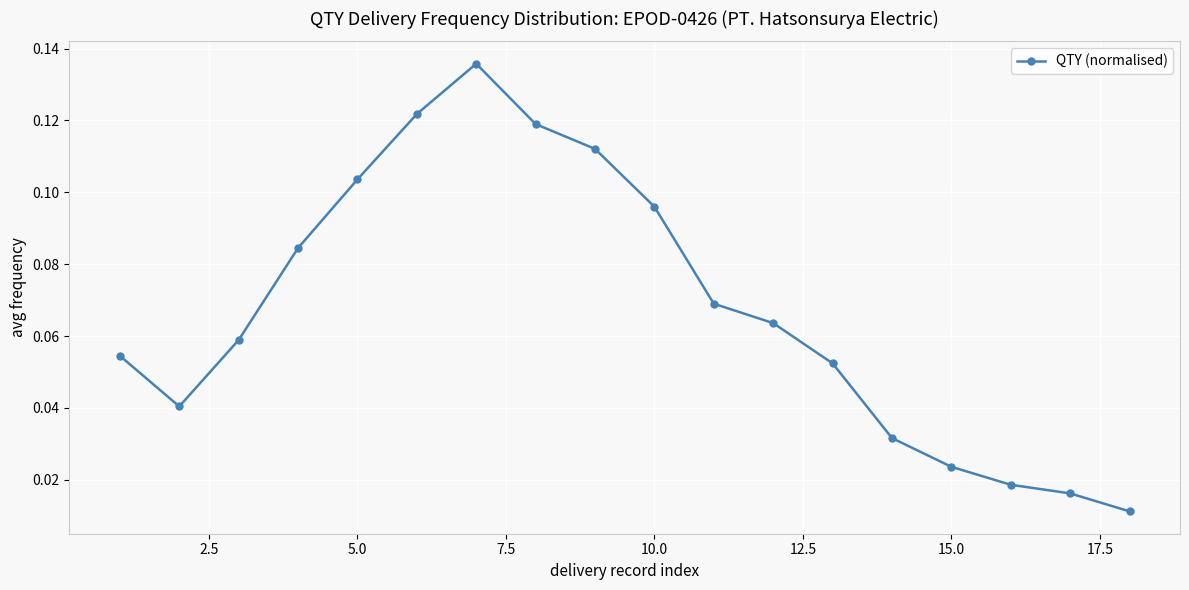

How many points are lower than both their immediate neighbors (excluding endpoints)?

1